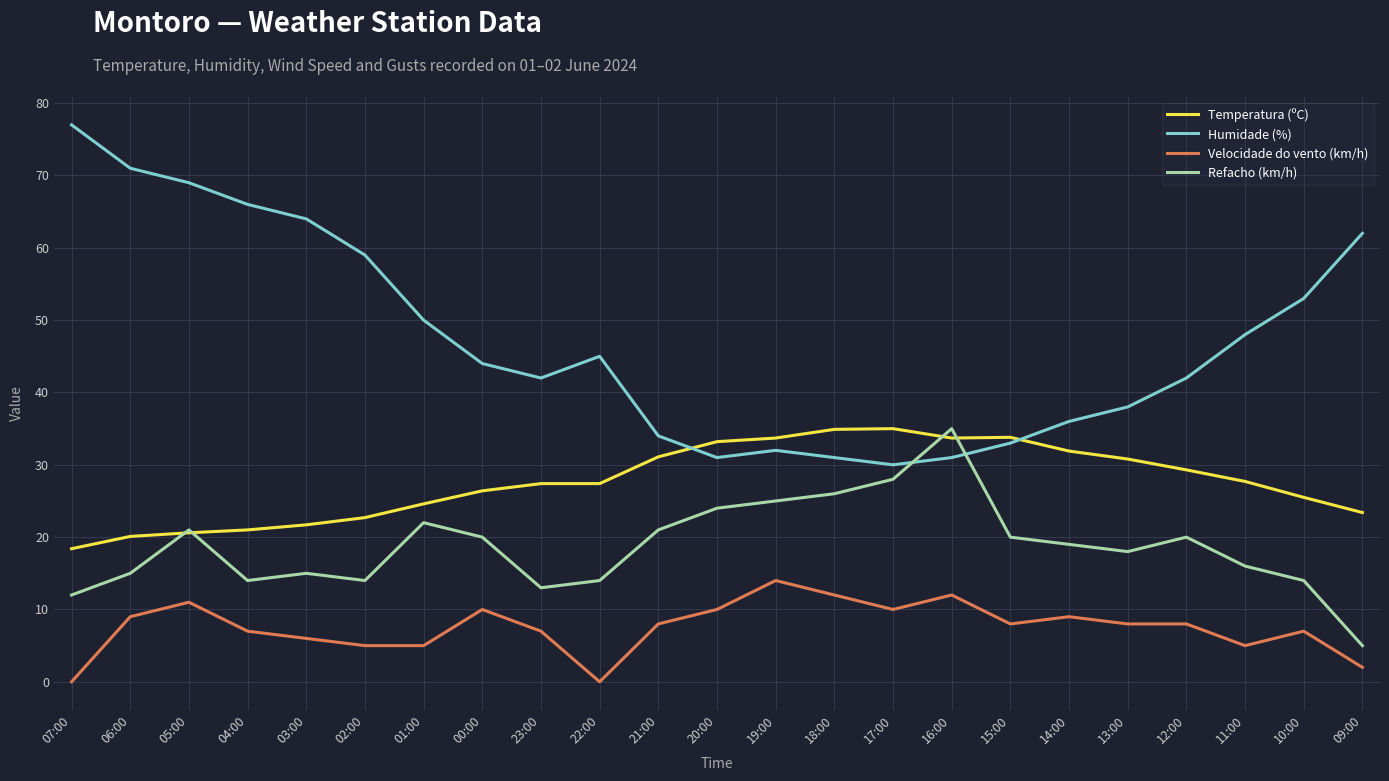

True or false: Velocidade do vento (km/h) and Refacho (km/h) cross at least once.

False